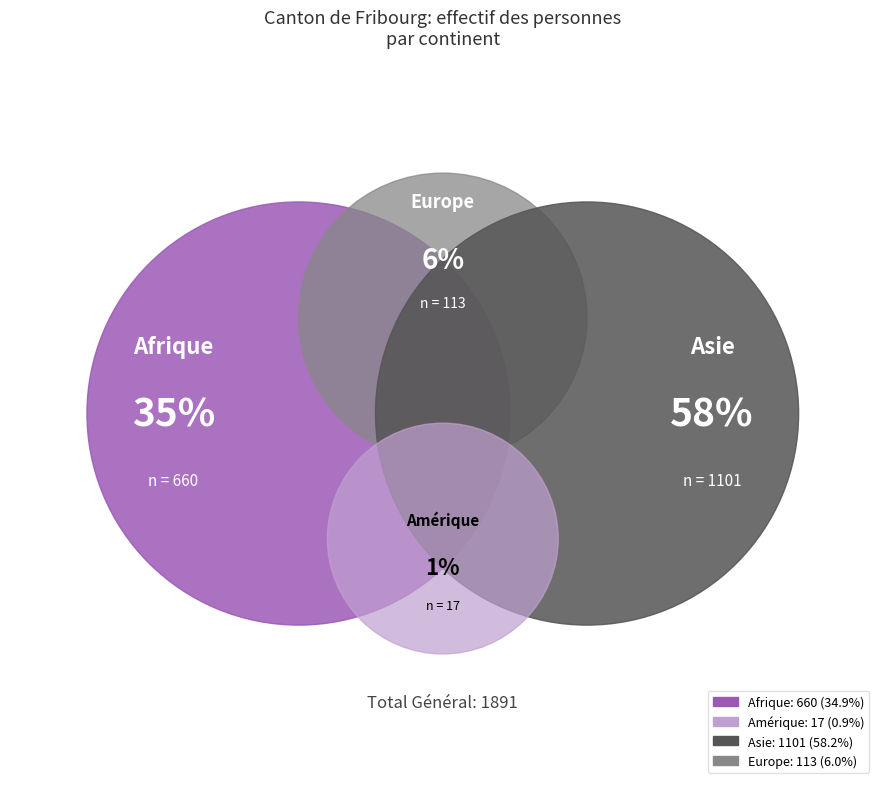

The Europe slice represents 6% of the pie. True or false?

True